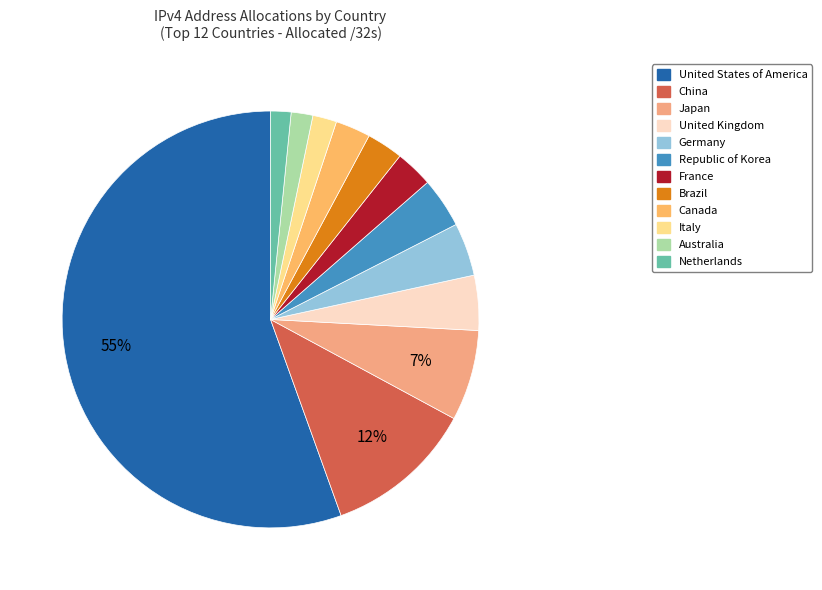

Count the number of slices in the pie.

12